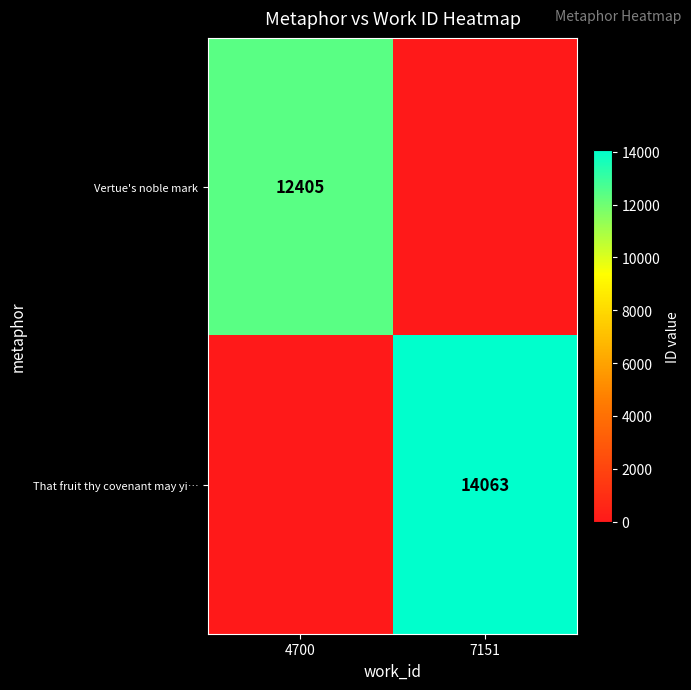

At which category is the sum across all series the highest?

7151